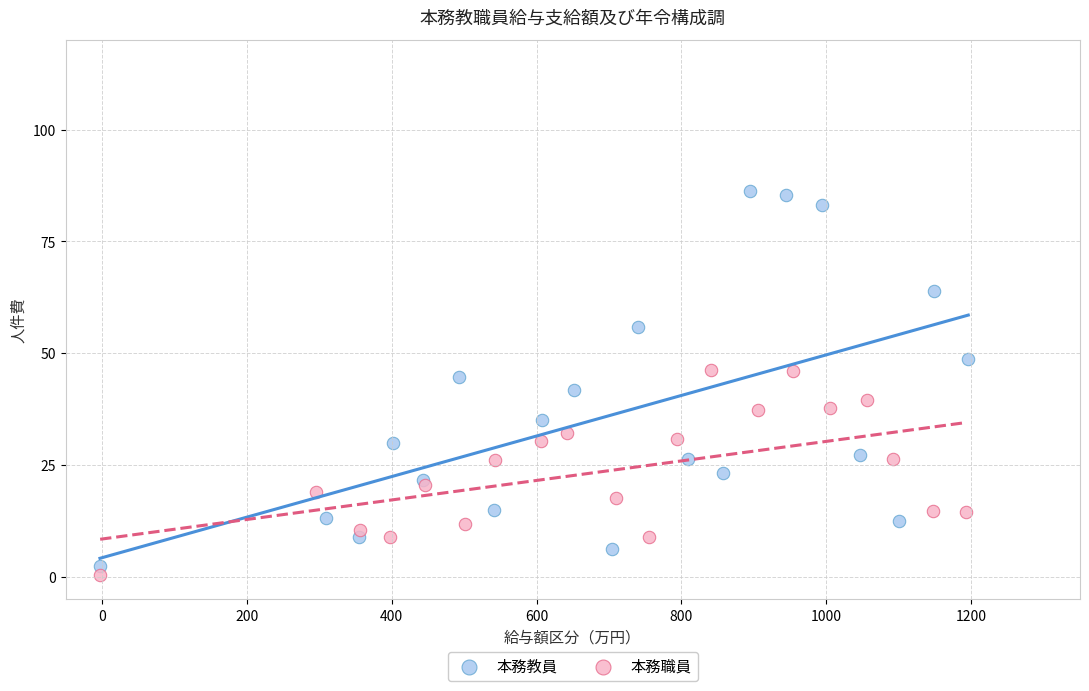

Which series contains the highest Y value?

本務教員